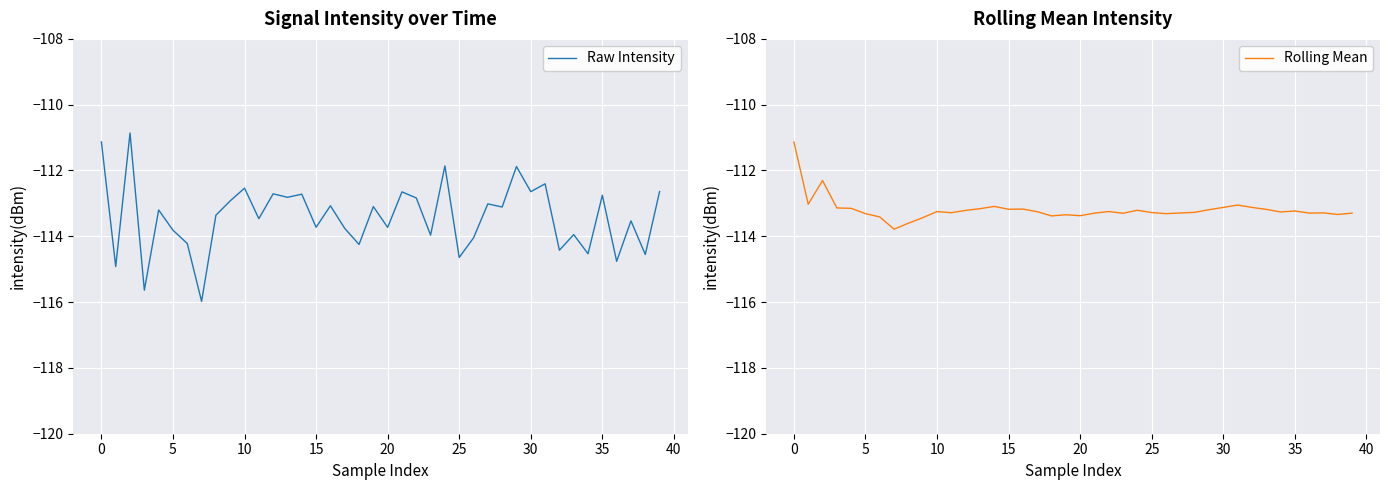

Rank the series by their average value, from highest to lowest.

Rolling Mean, Raw Intensity